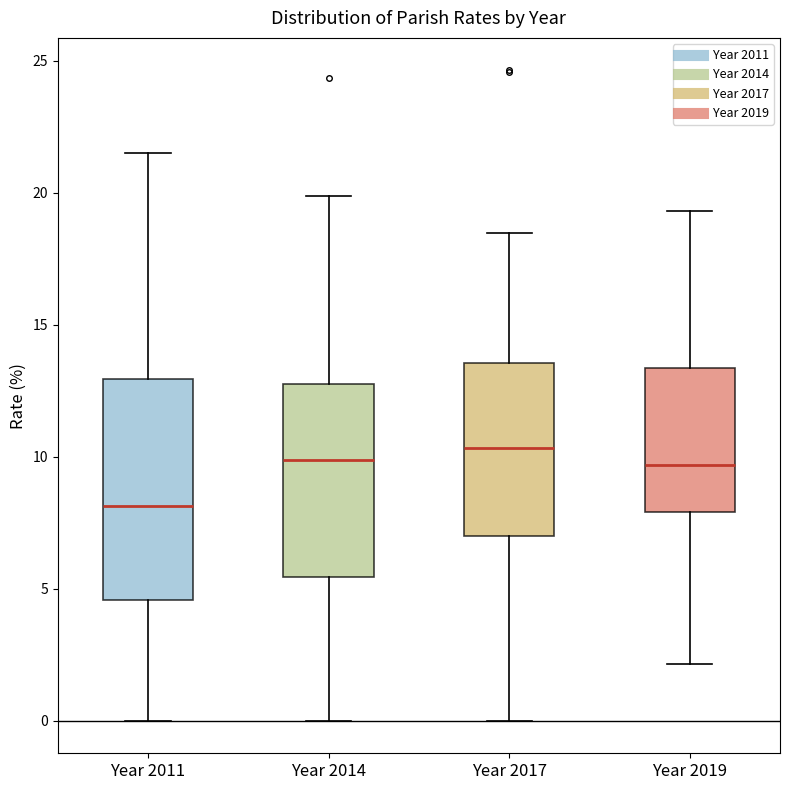

Which box has the lowest median line?

Year 2011